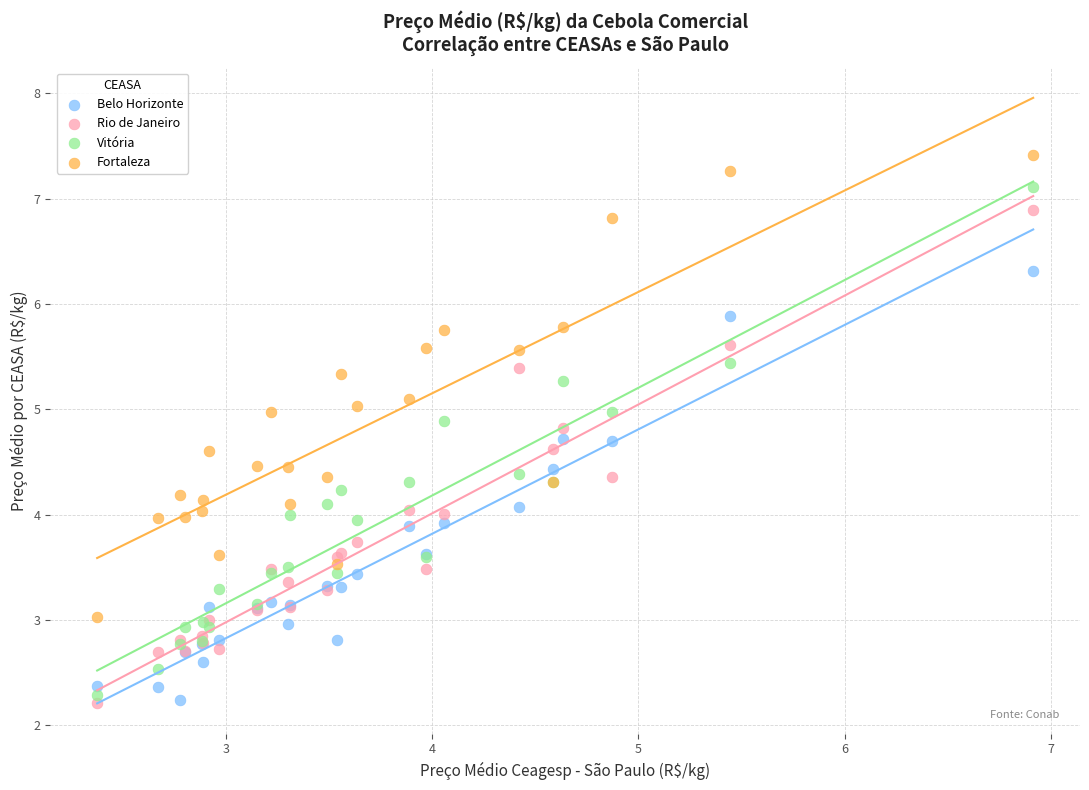

Which series has the largest Y range (max minus min)?

Vitória